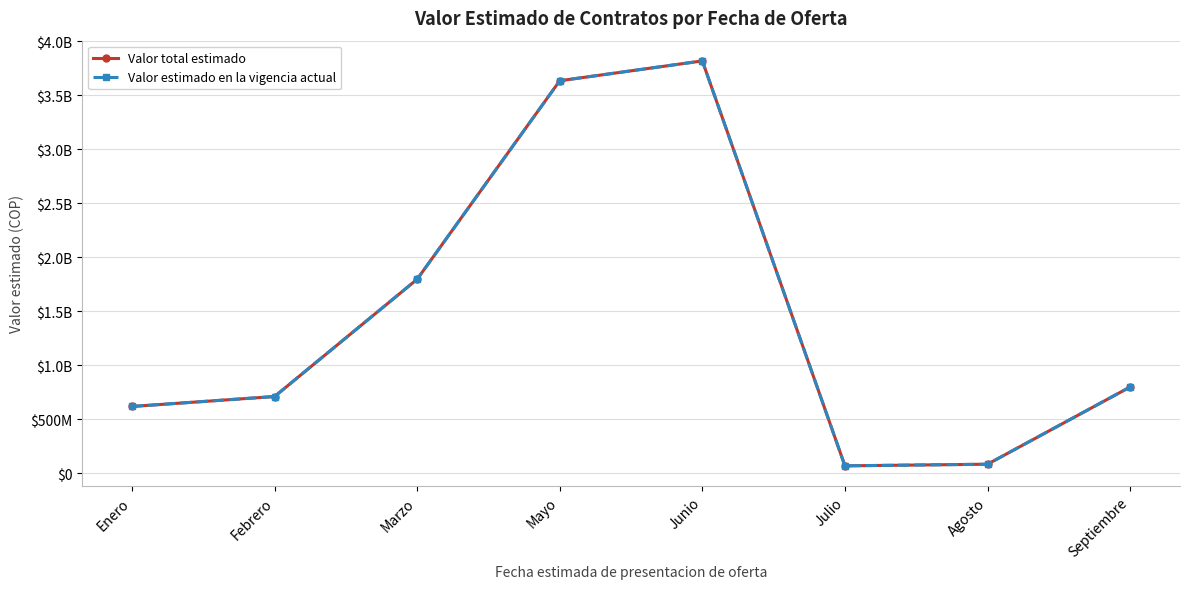

True or false: Valor estimado en la vigencia actual and Valor total estimado cross at least once.

False